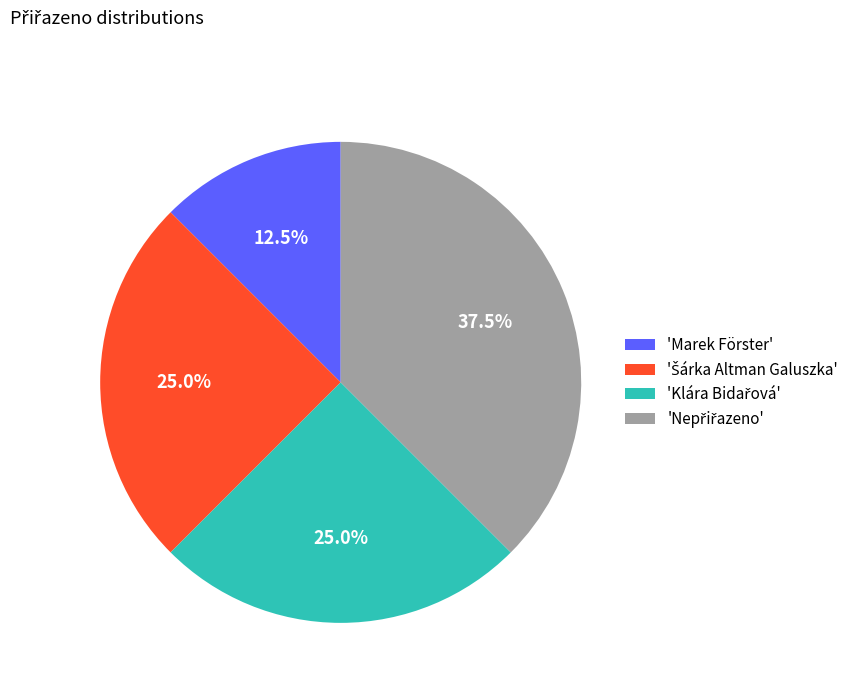

Which slice is the smallest?

'Marek Förster'